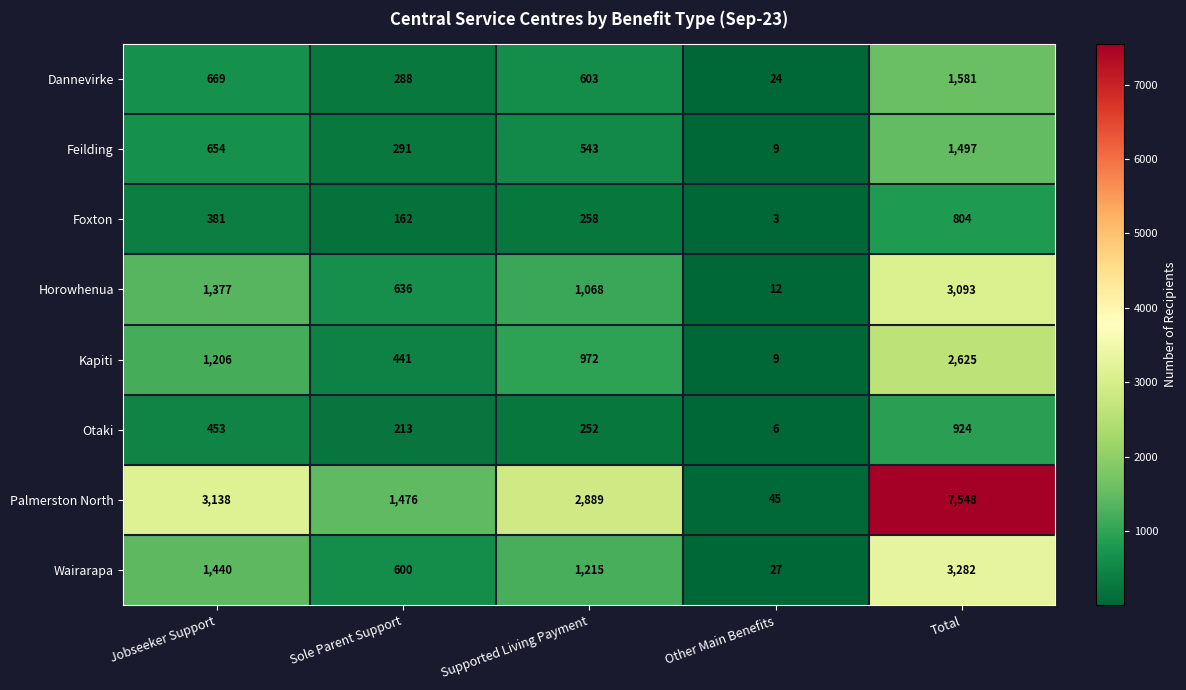

At how many categories does at least one series exceed 5033?

1